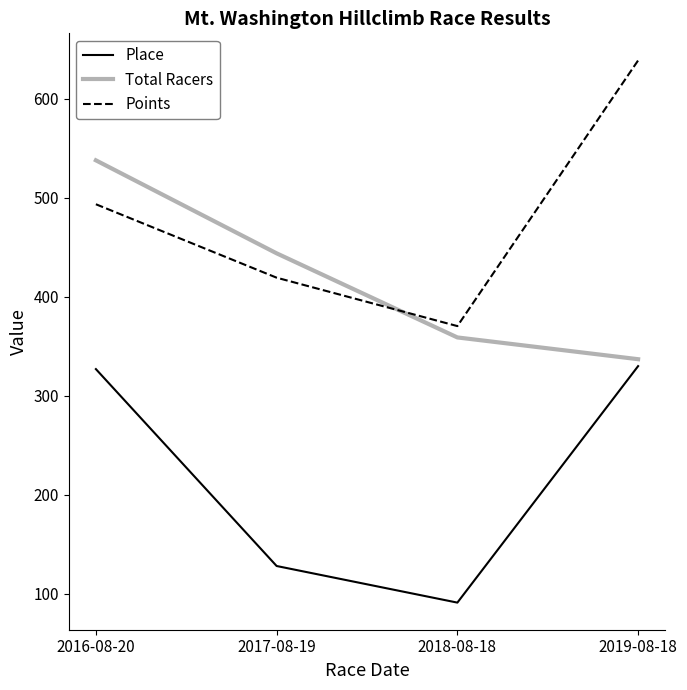

Is the value of Place at 2018-08-18 greater than the value of Points at 2017-08-19?

No